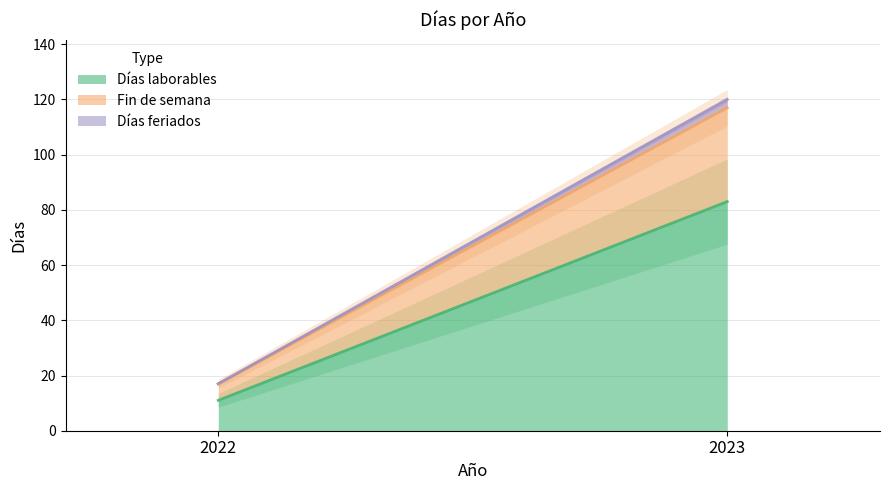

What is the value of the Días feriados point at the 2nd from the left?

3